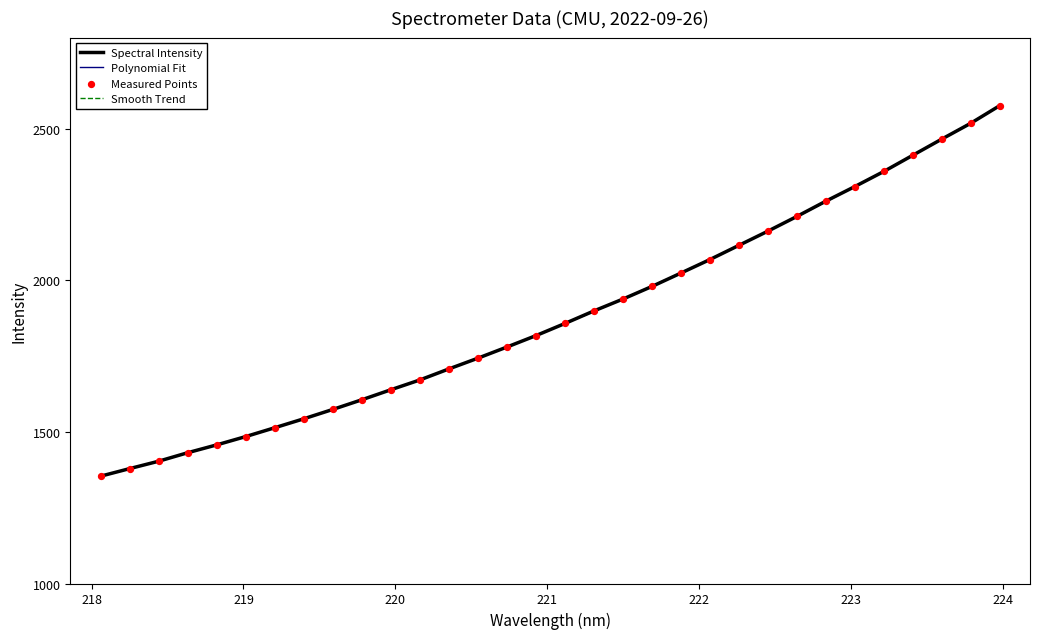

Does the chart have visible grid lines?

No